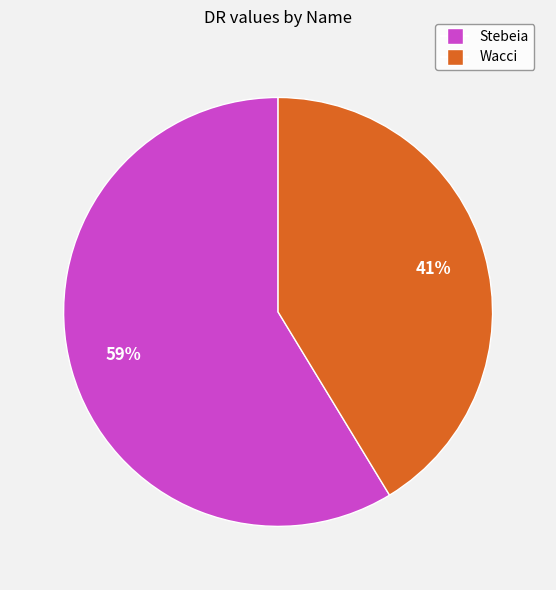

To the nearest percent, what is the combined percentage of Wacci and Stebeia?

100%